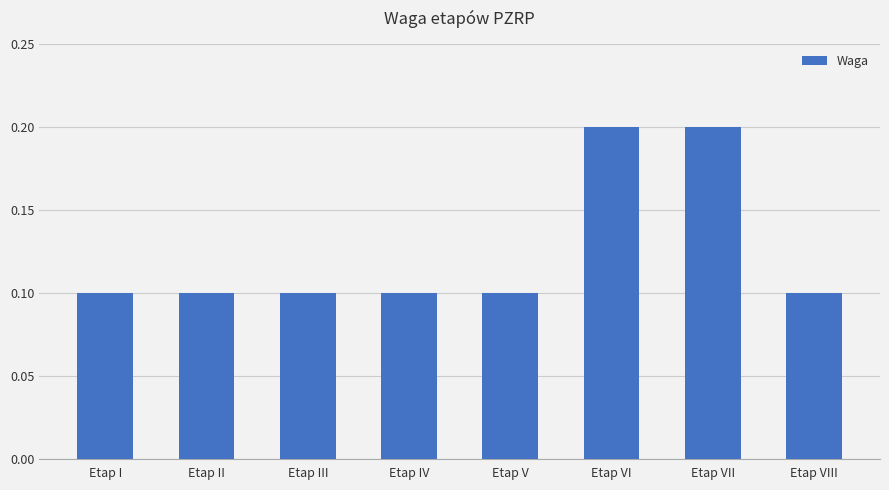

How many series are shown in this chart?

1